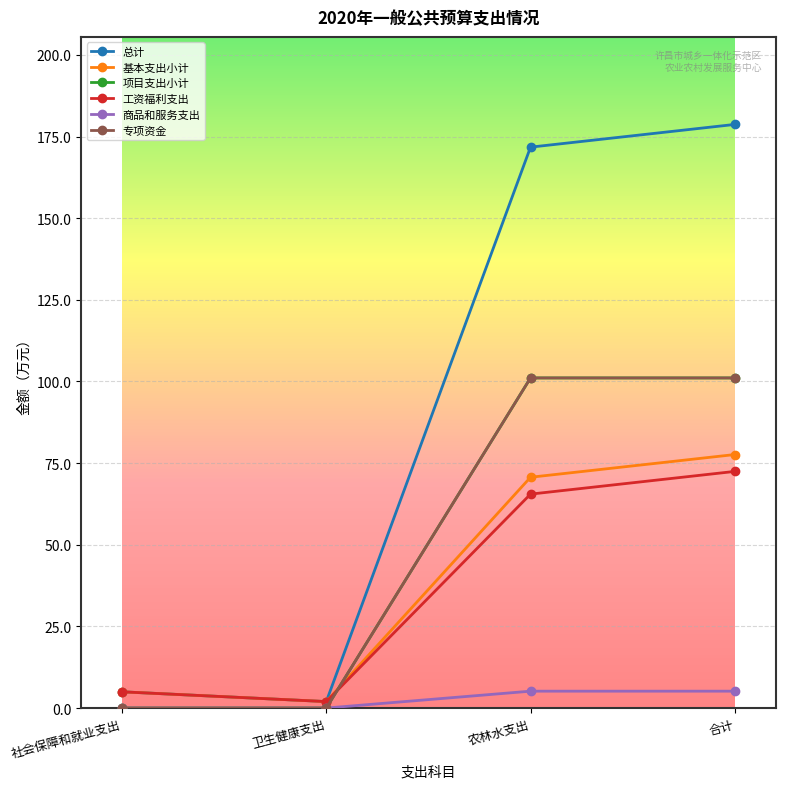

Is this an area chart (filled region under the line)?

No